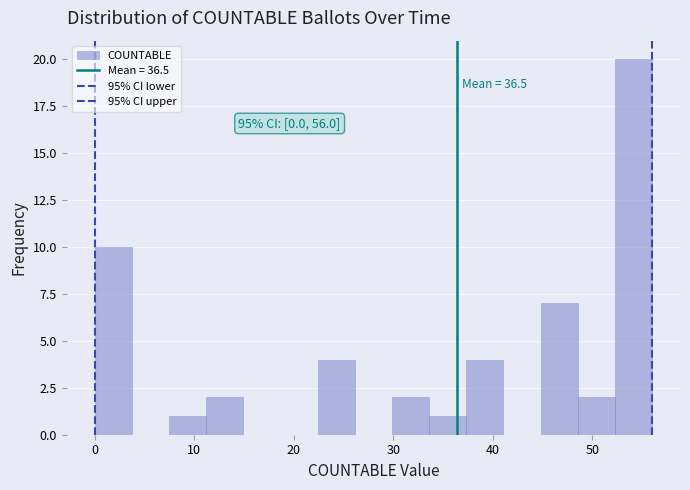

Read against the x-axis, roughly where is the centre of the tallest bar?

54